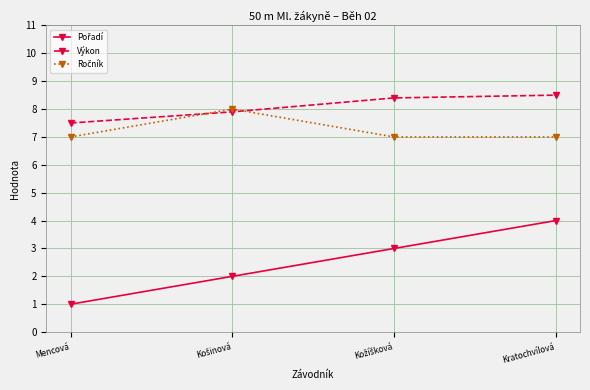

What is the spread (max minus min) of values at Kratochvílová?

4.5